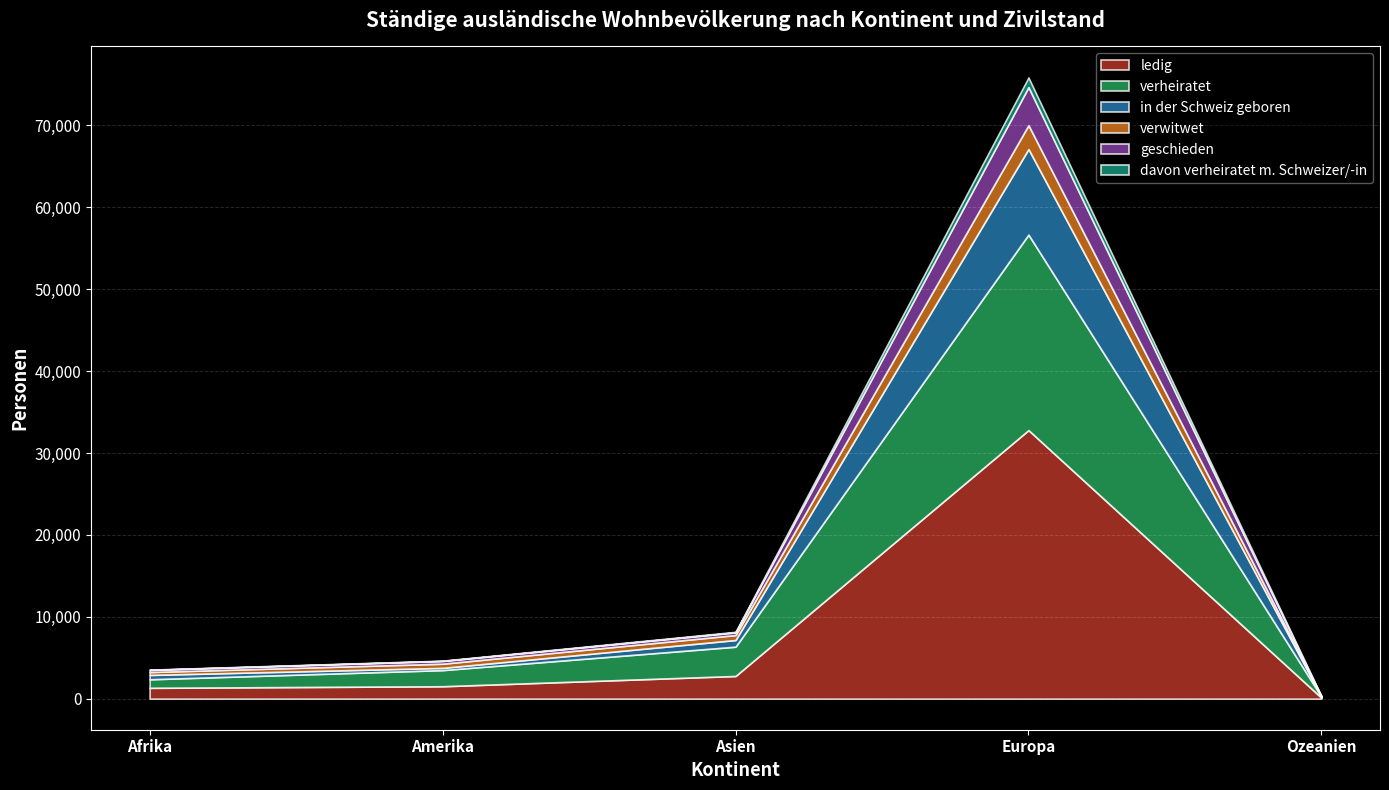

True or false: davon verheiratet m. Schweizer/-in and in der Schweiz geboren cross at least once.

False